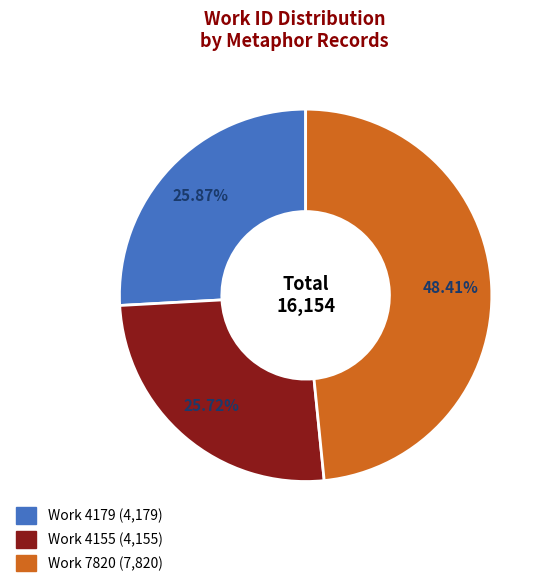

Combined, do Work 4179 and Work 4155 account for over 50%?

Yes